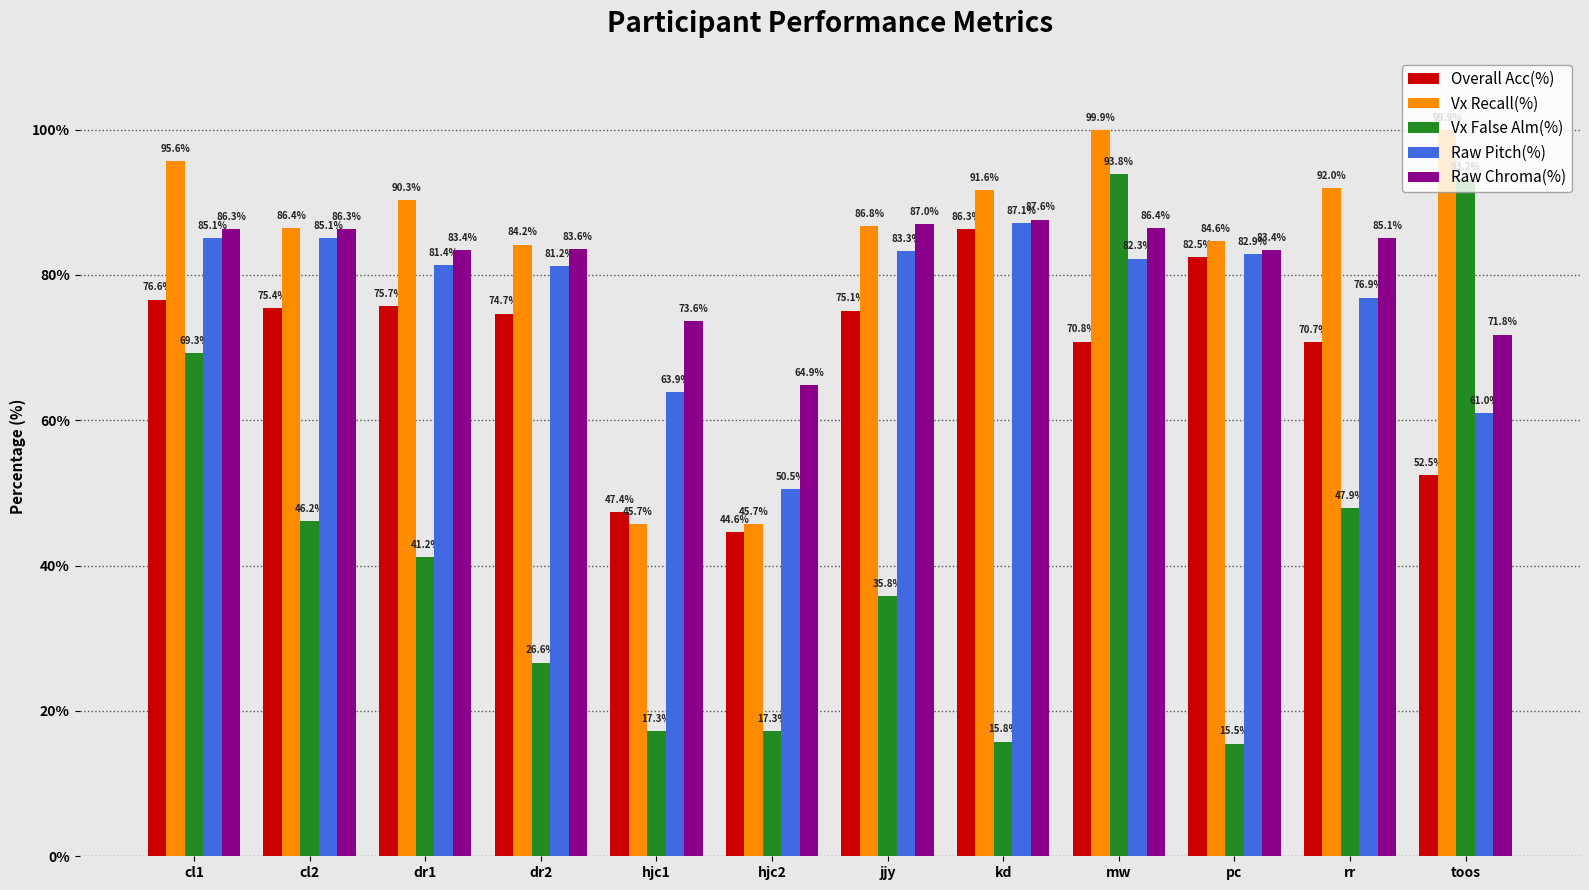

Rank the series by their maximum value, from highest to lowest.

Vx Recall(%), Vx False Alm(%), Raw Chroma(%), Raw Pitch(%), Overall Acc(%)